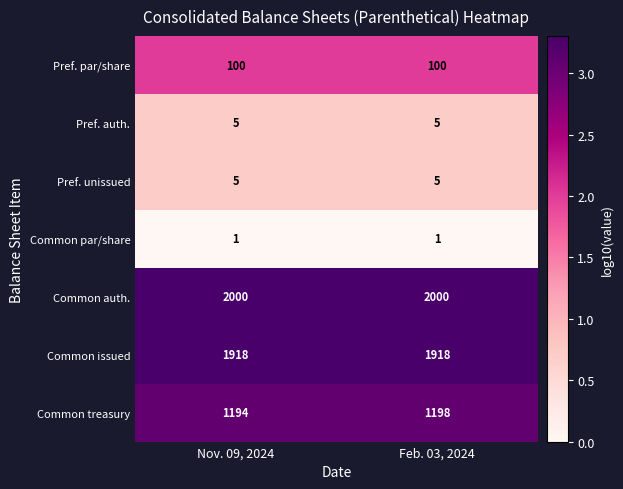

Count the number of data series in this chart.

7